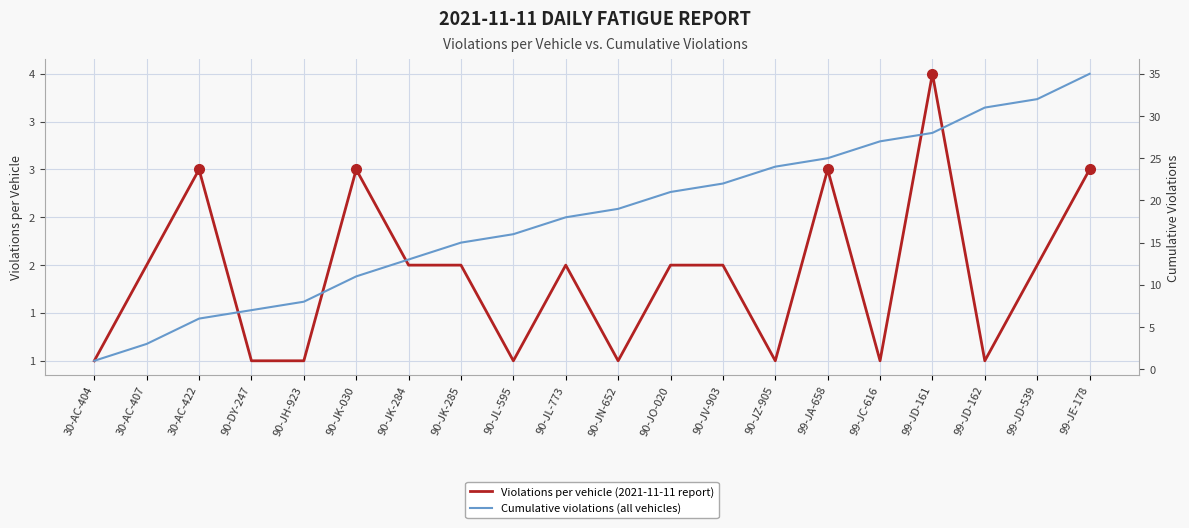

True or false: Cumulative violations (all vehicles) has a value of 16 at 90-JL-595.

True